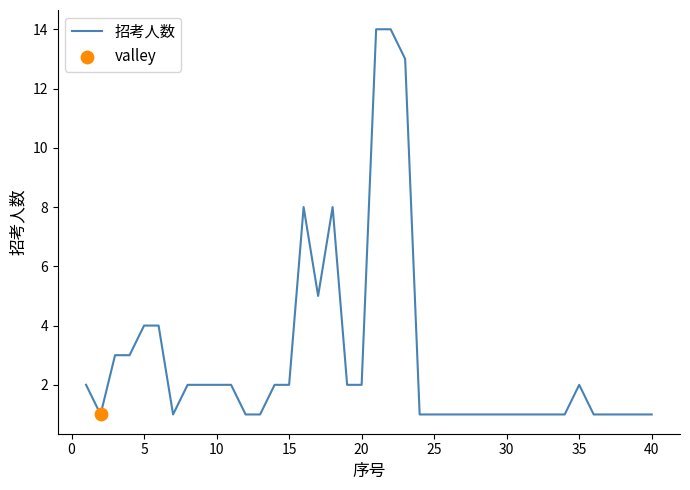

What is the maximum value shown in the chart?

14